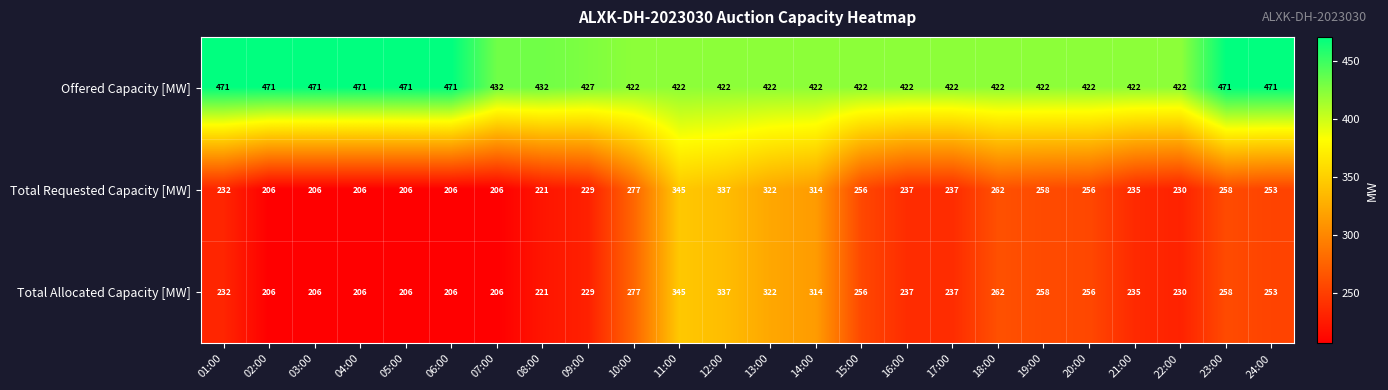

What is the total value across all series at 09:00?

885